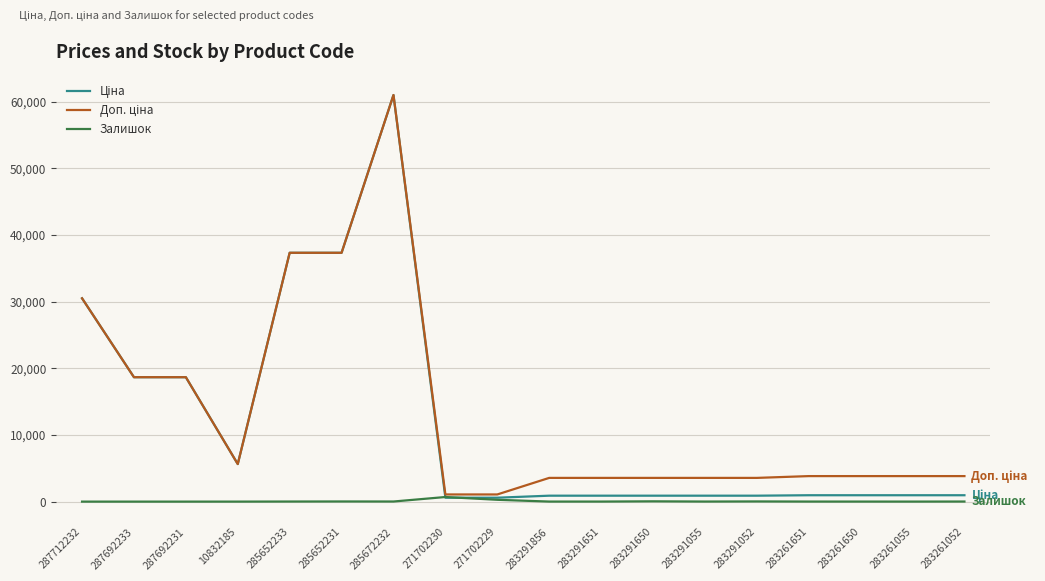

Is it true that Залишок equals 8.0 at 283261651?

True